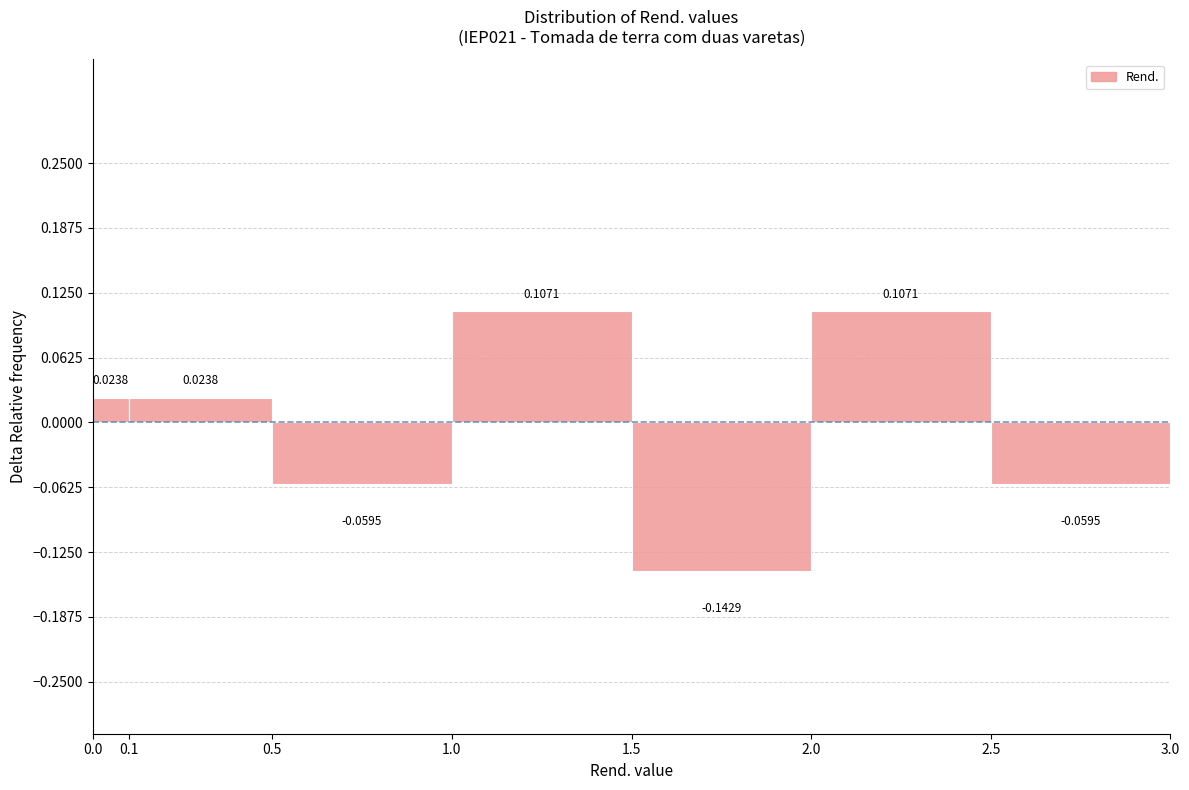

Reading left to right, list every bar in this chart as the range it spans on the x-axis followed by its height.

0.0 to 0.1: 0.0238
0.1 to 0.5: 0.0238
0.5 to 1.0: -0.0595
1.0 to 1.5: 0.1071
1.5 to 2.0: -0.1429
2.0 to 2.5: 0.1071
2.5 to 3.0: -0.0595